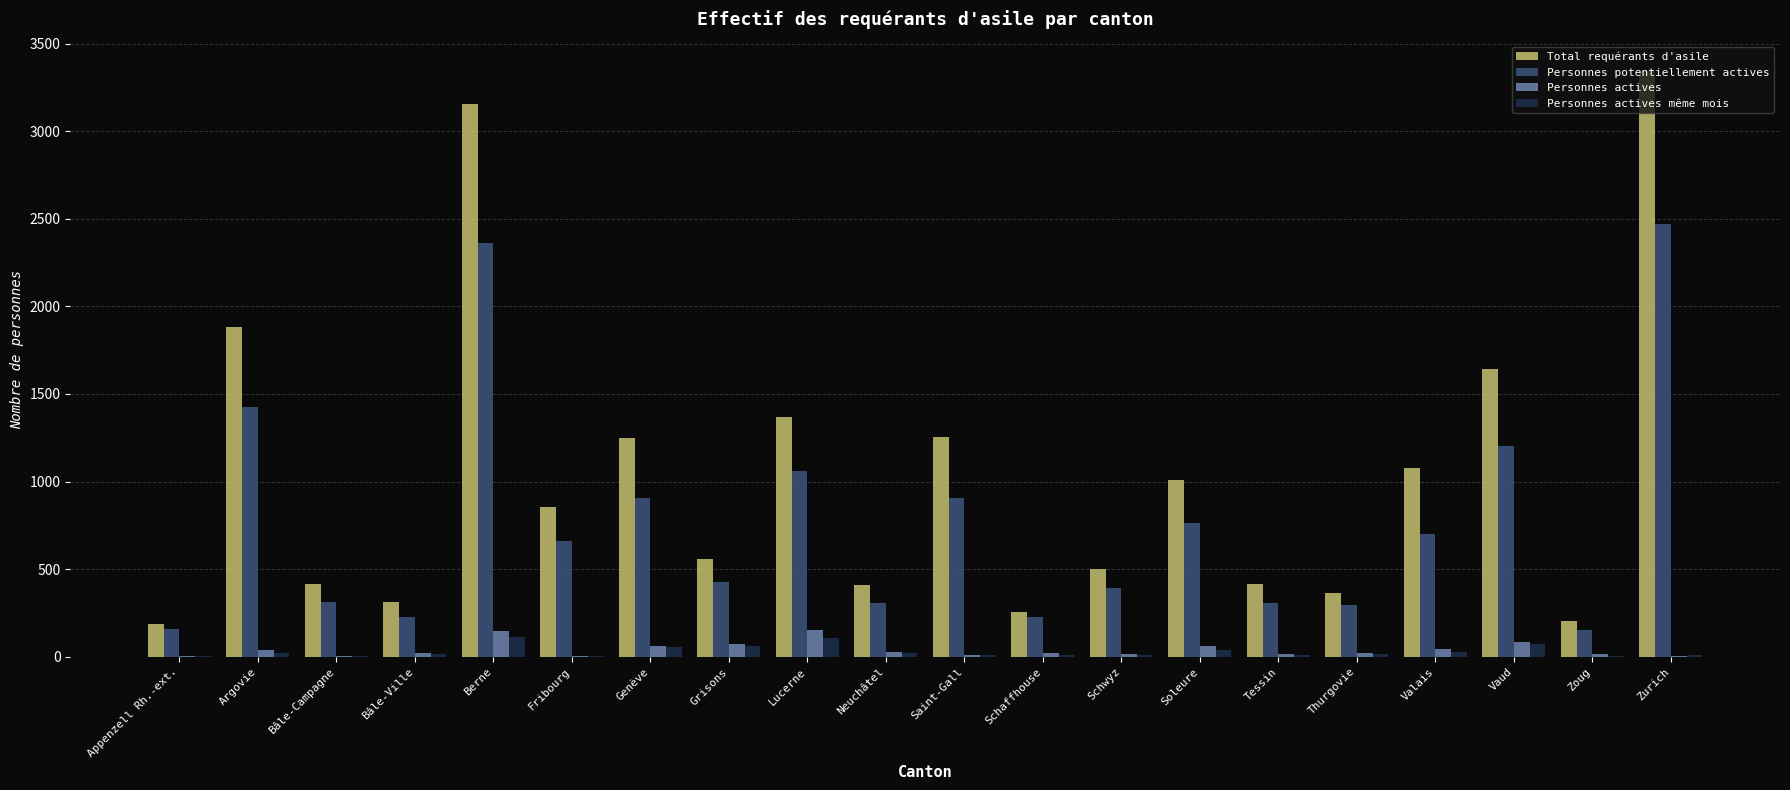

Is it true that Personnes potentiellement actives equals 308 at Tessin?

True